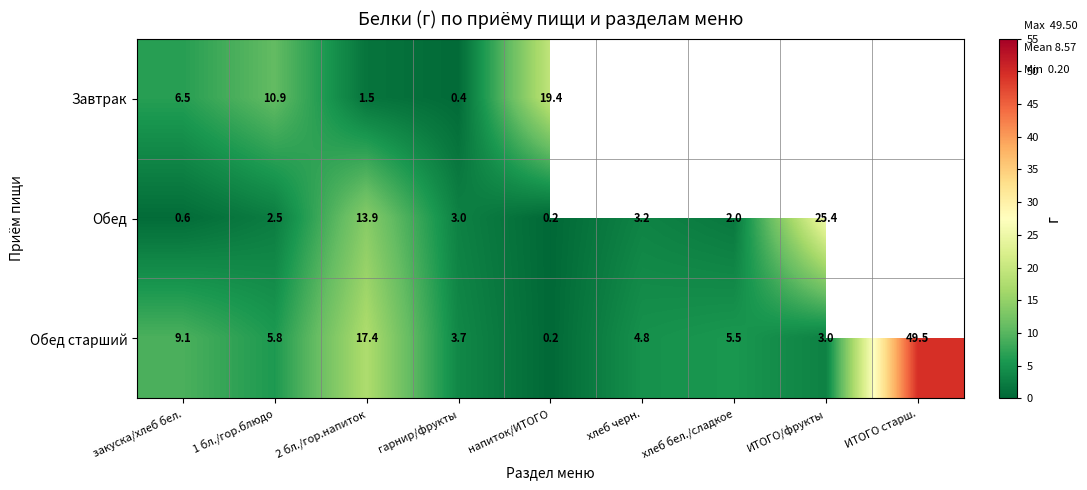

List the labels in order of Обед старший value, smallest first.

напиток/ИТОГО, ИТОГО/фрукты, гарнир/фрукты, хлеб черн., хлеб бел./сладкое, 1 бл./гор.блюдо, закуска/хлеб бел., 2 бл./гор.напиток, ИТОГО старш.